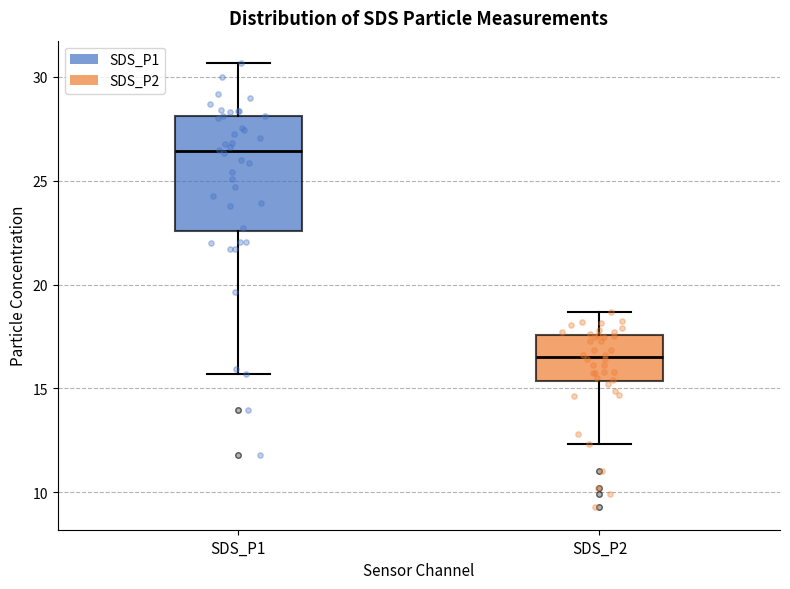

Which box is the tallest, from its lower edge to its upper edge?

SDS_P1